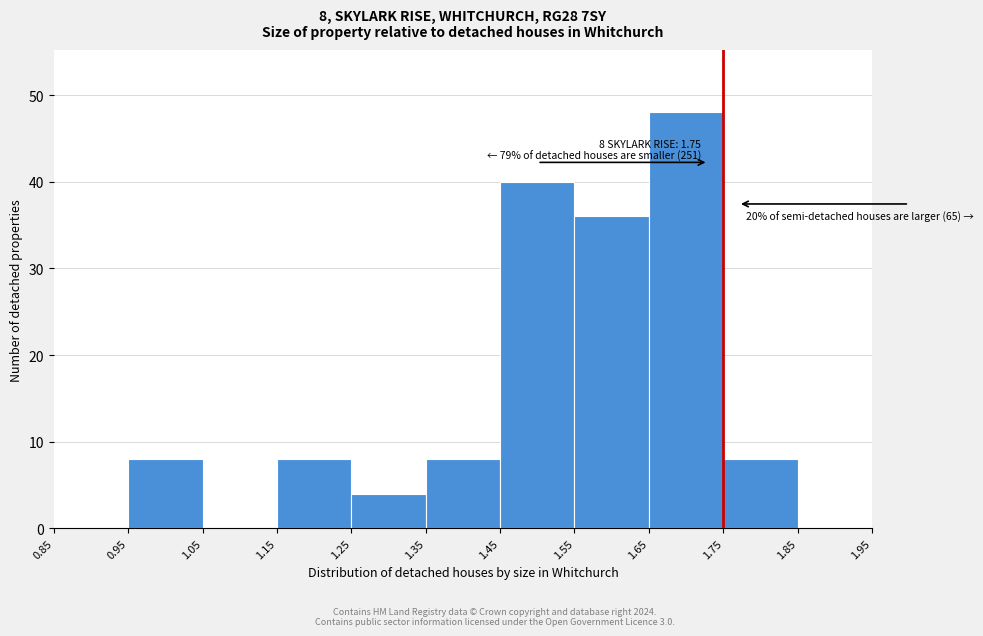

Over which range of the x-axis is the bar tallest?

1.65 to 1.75